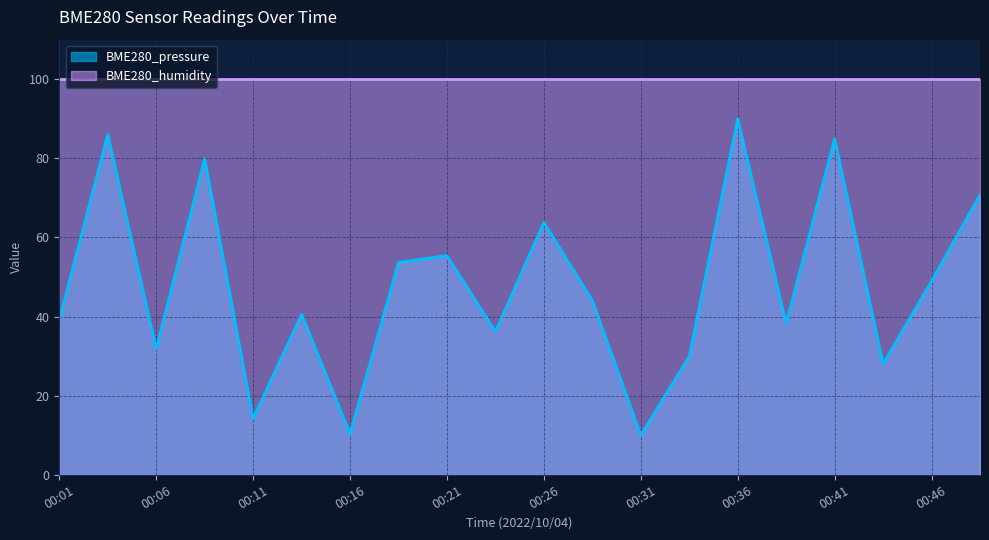

Is it true that the value at 00:14 is 59.0?

False